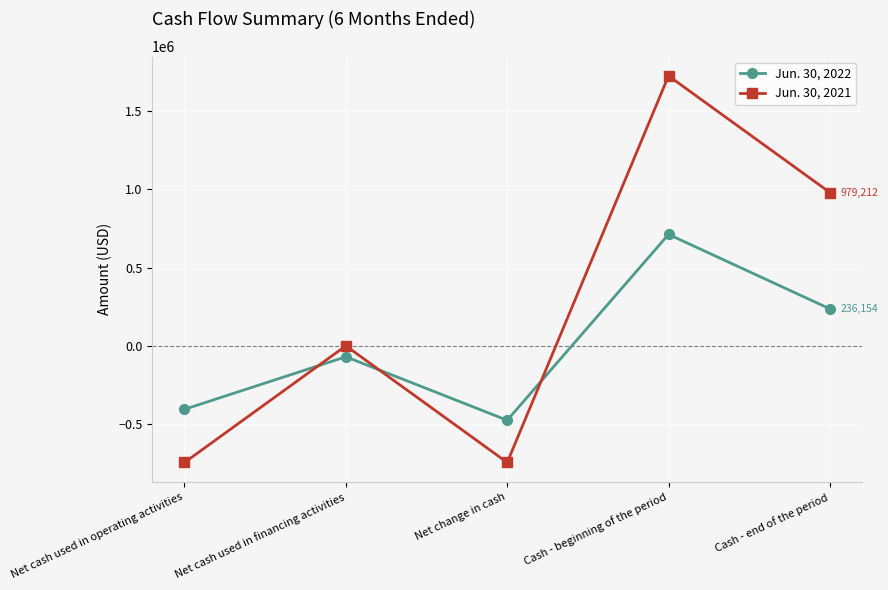

How many positive values does the Jun. 30, 2022 series have?

2